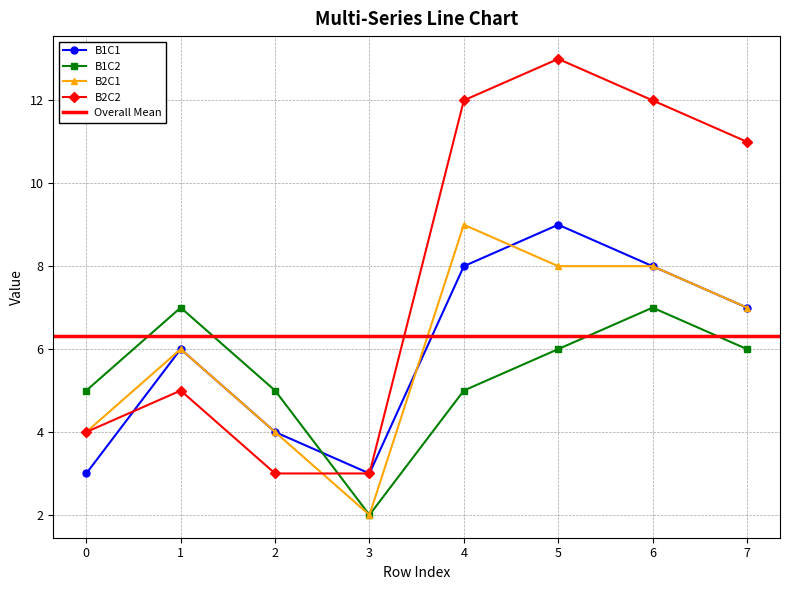

Does the chart have visible grid lines?

Yes